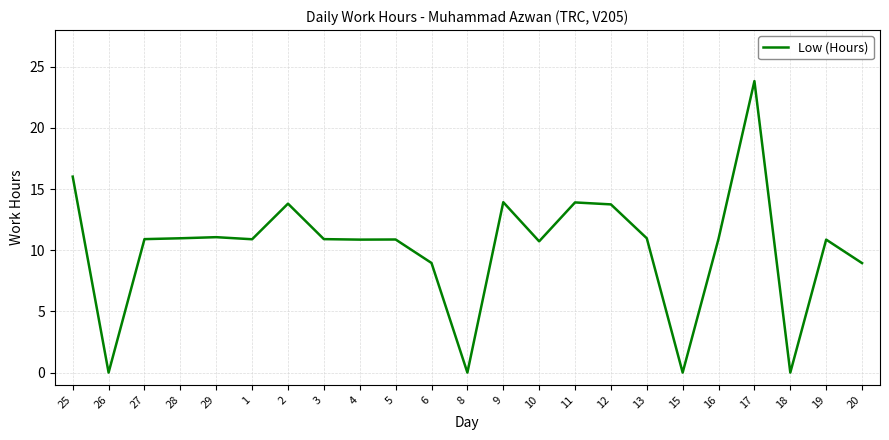

What is the sum of the values at 9 and 11?

27.8